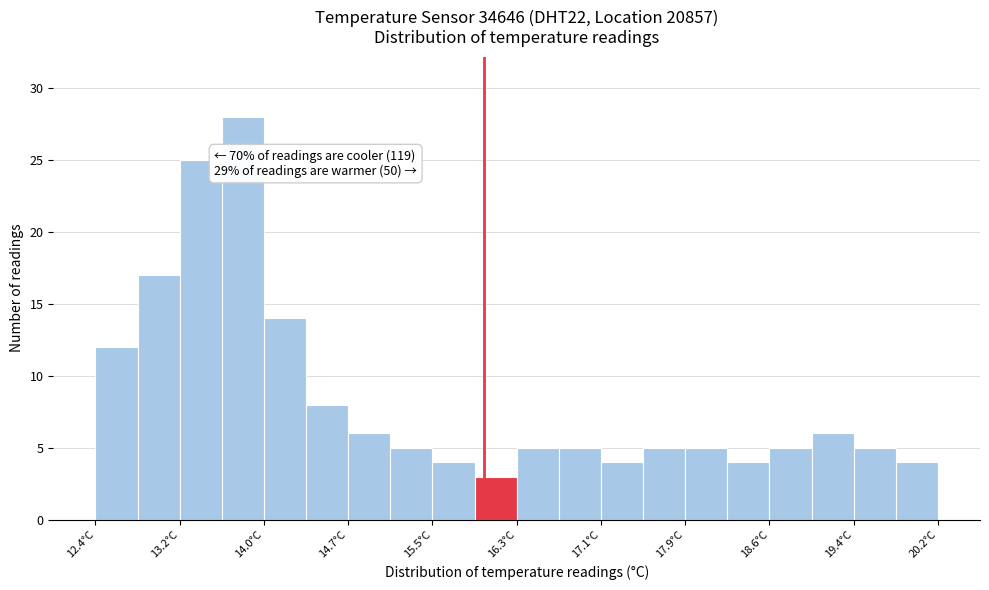

Around what value on the x-axis is the tallest bar? Give the approximate position of its centre, as read against the axis.

13.8